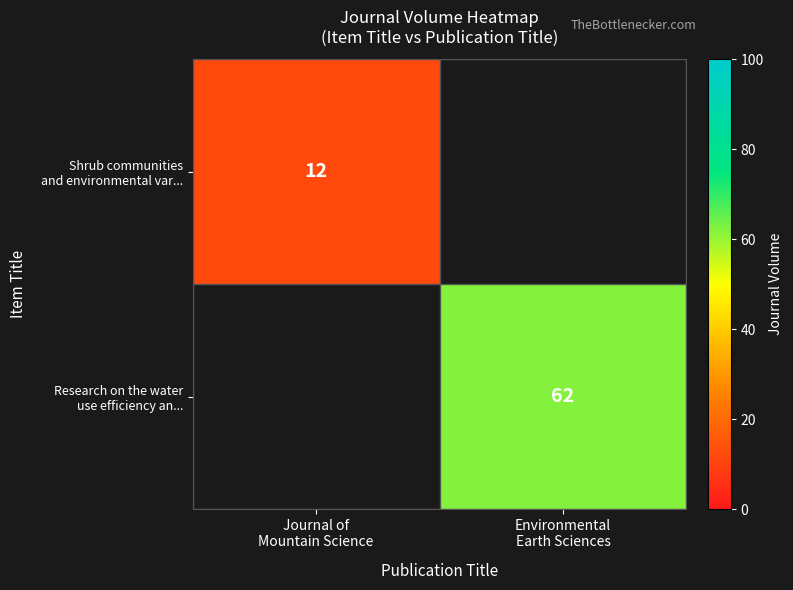

At which category does the chart reach its peak across all series?

Environmental
Earth Sciences